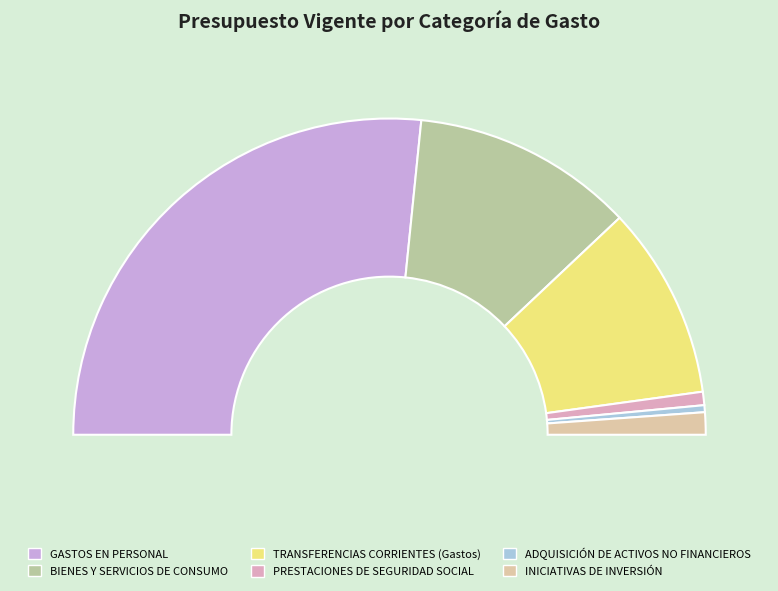

What is the largest slice in the pie chart?

GASTOS EN PERSONAL